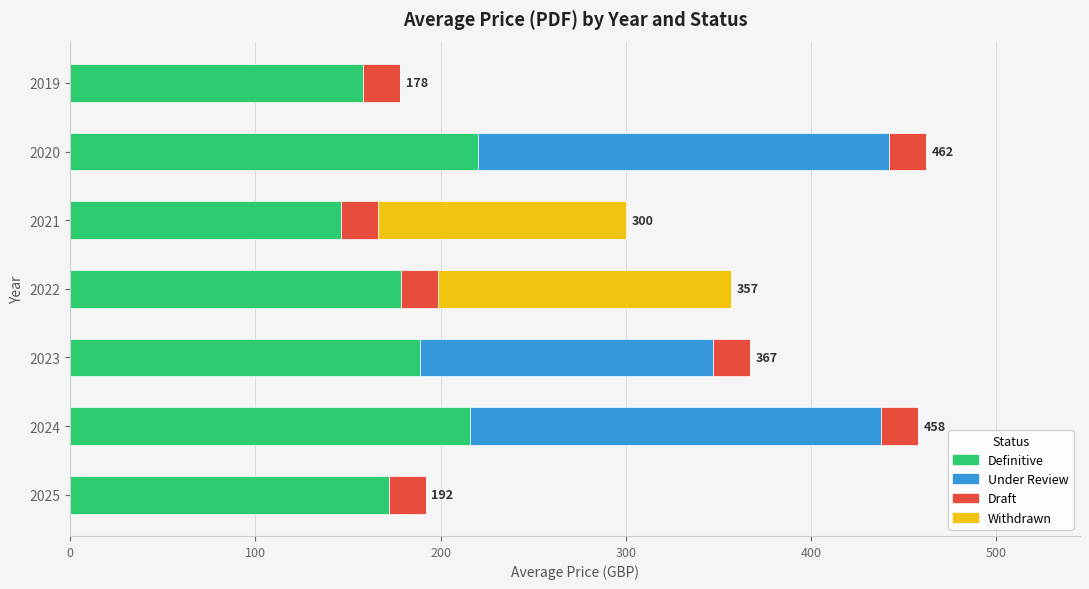

What is the maximum value for Definitive?

220.0